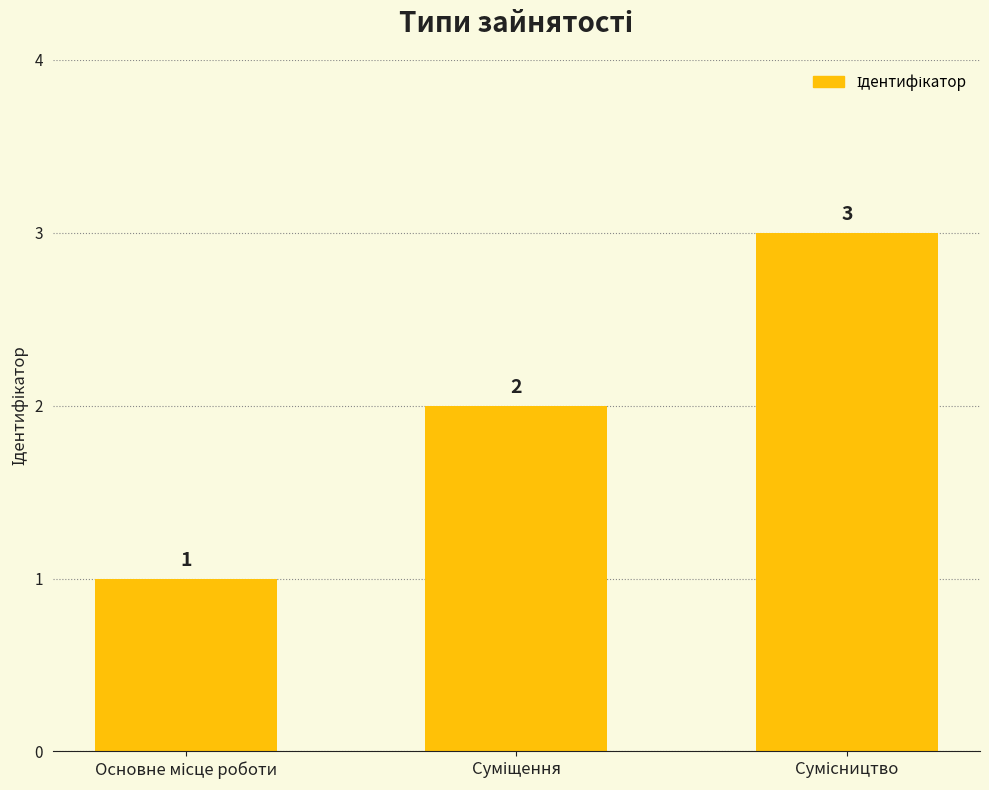

How many values are between 1 and 3?

3